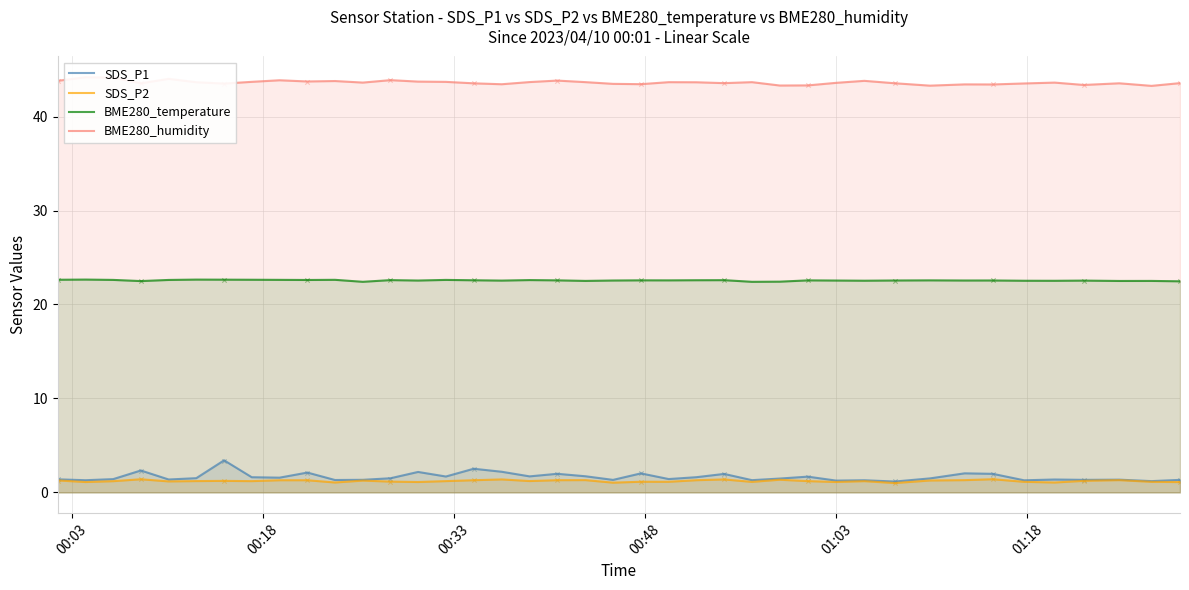

What is the minimum value for SDS_P2?

1.0